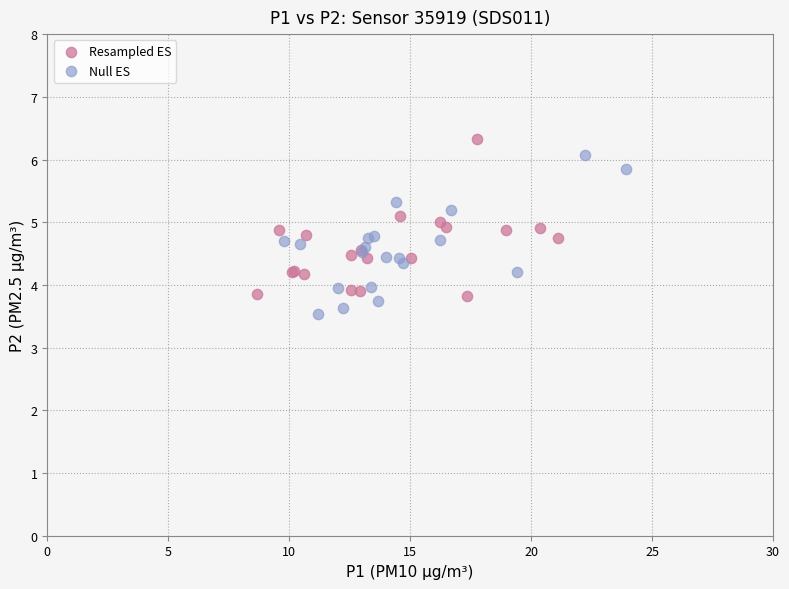

Which series reaches the maximum Y coordinate?

Resampled ES